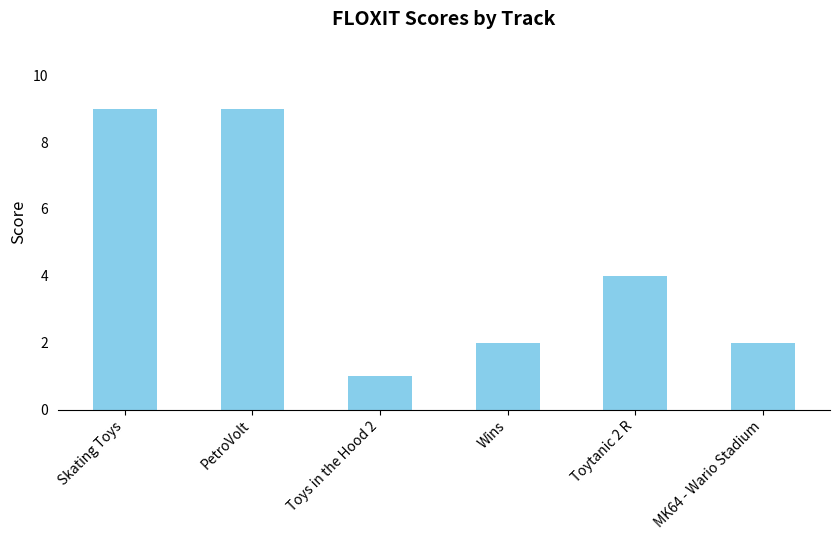

Reading left to right, list all the values displayed in this chart.

9	9	1	2	4	2